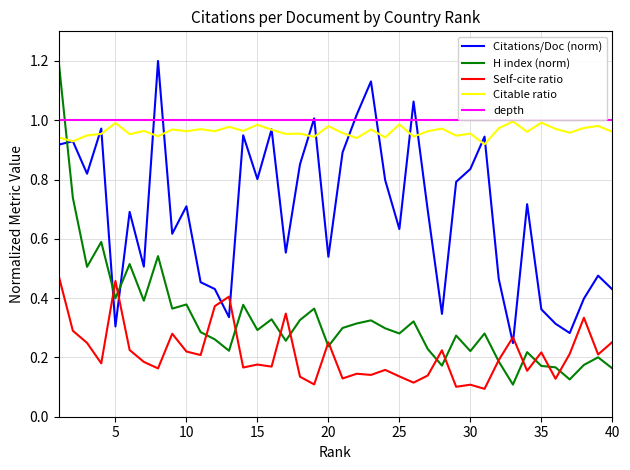

In Citable ratio, how many points are higher than both neighbors (excluding endpoints)?

15